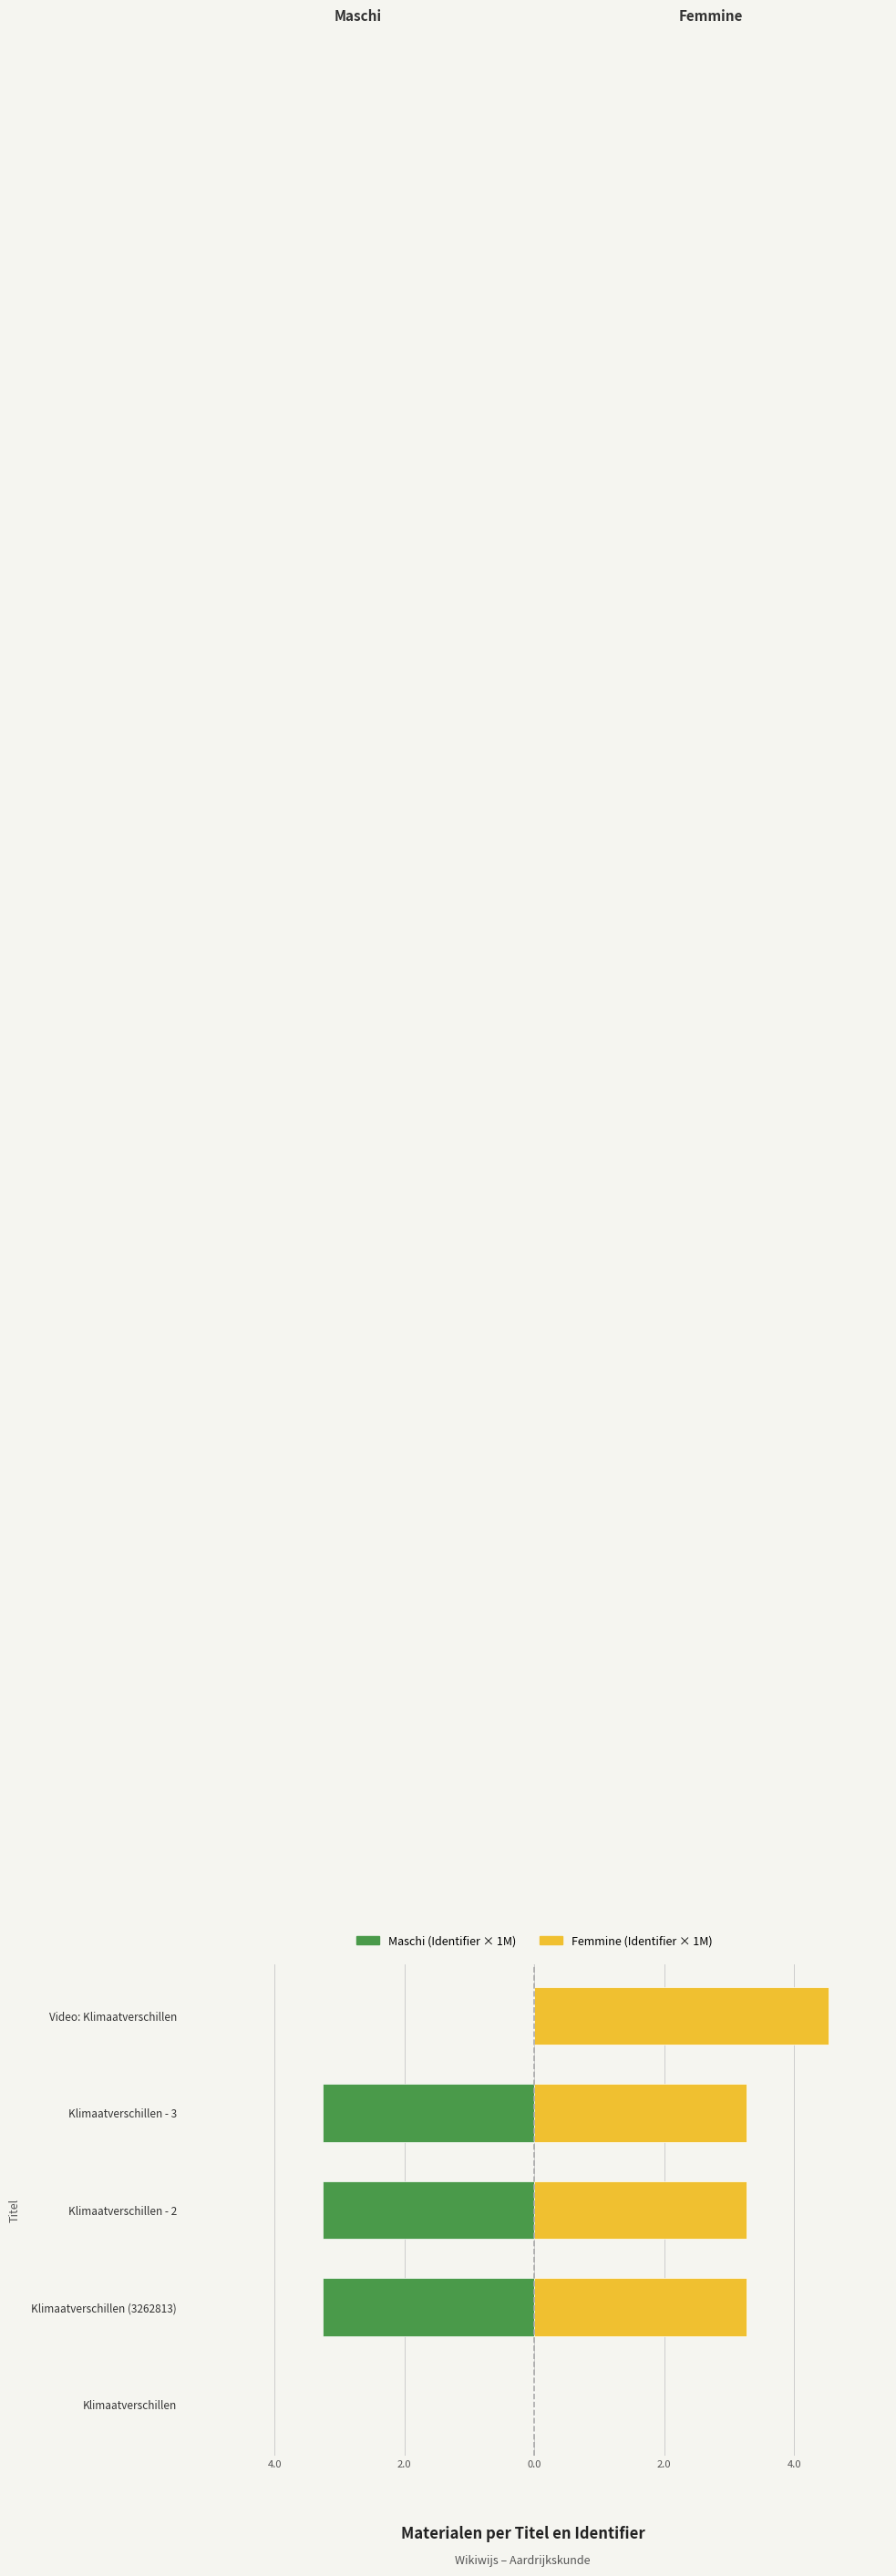

How many bars are there in each group?

2